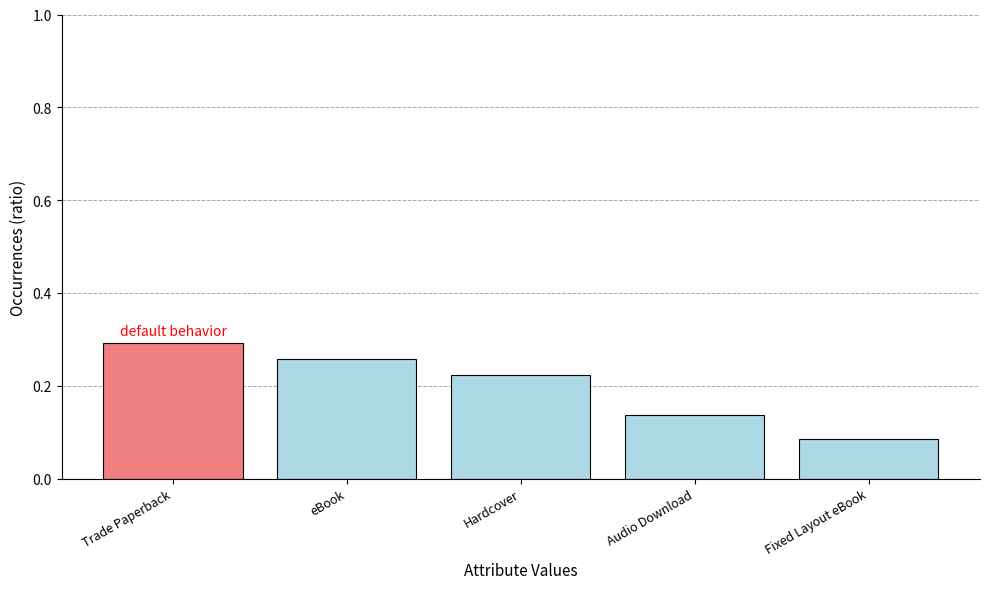

At which category does the chart reach its peak across all series?

Trade Paperback